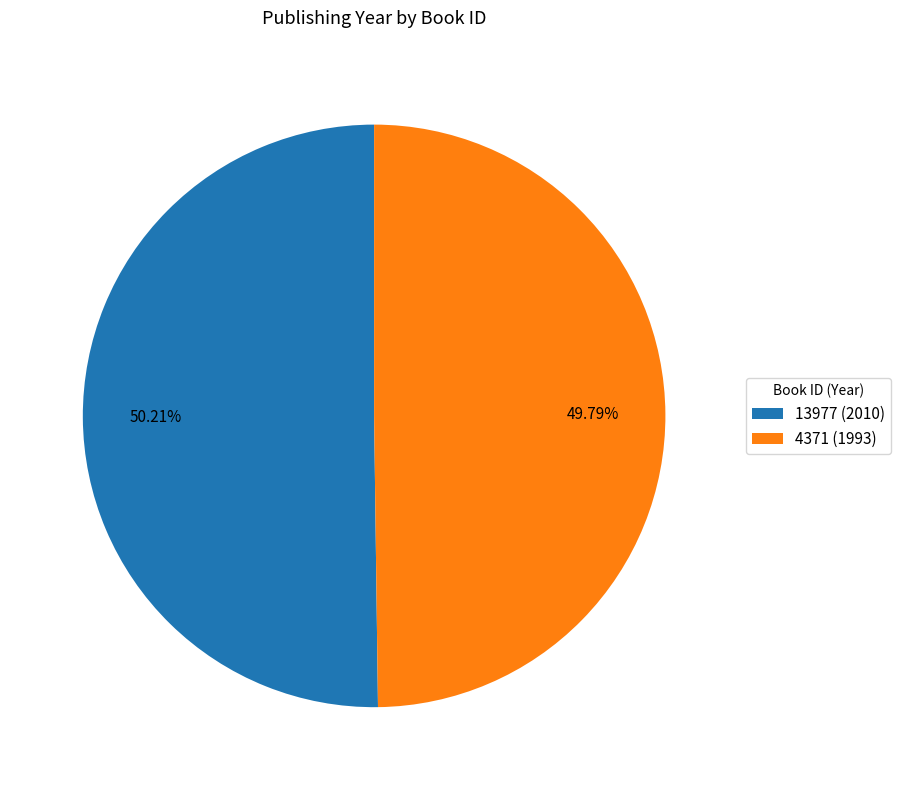

What percentage do 4371 and 13977 together represent?

100.0%